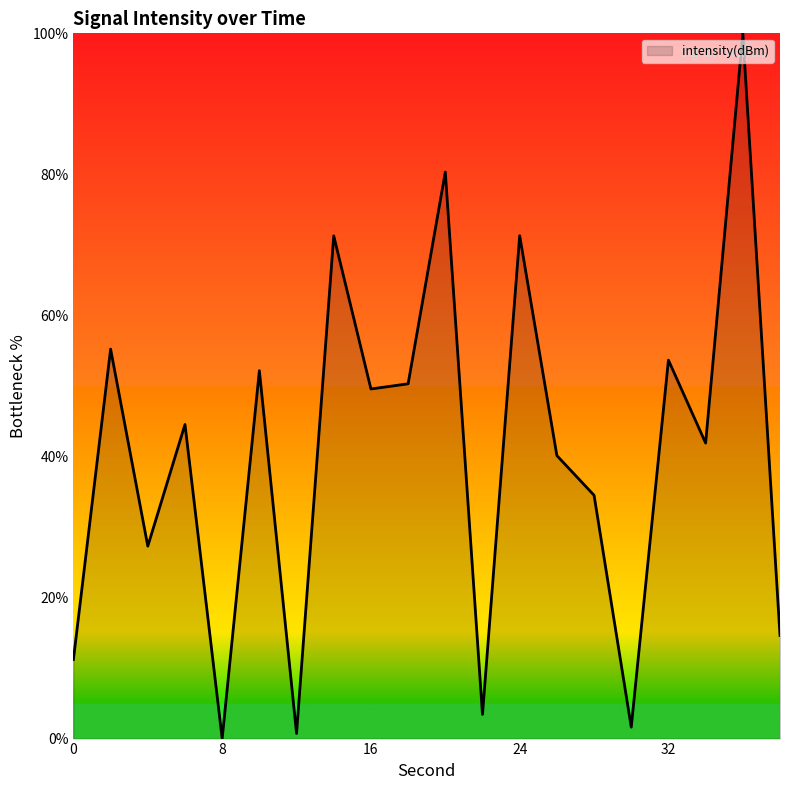

What is the maximum value shown in the chart?

100.0